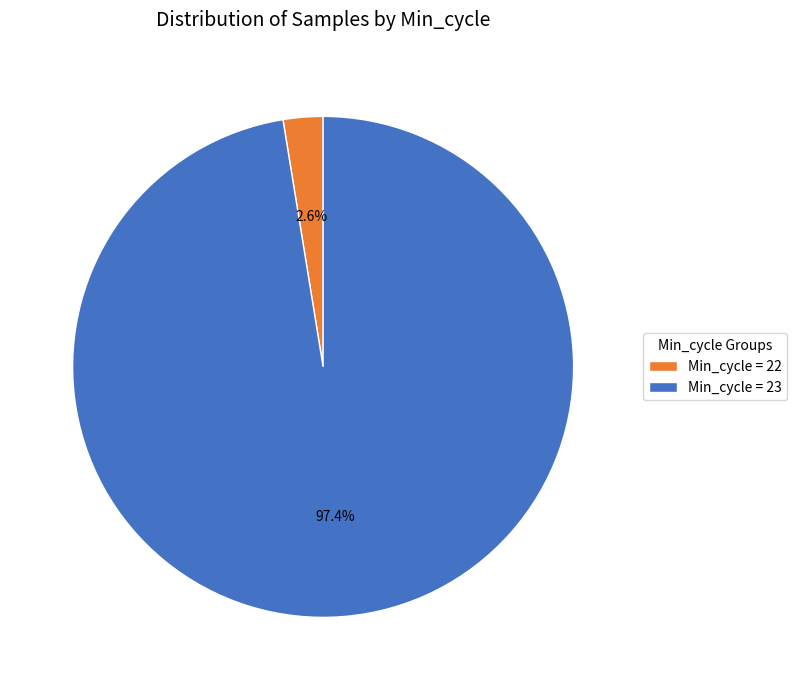

Which category has the biggest portion of the pie?

Min_cycle = 23